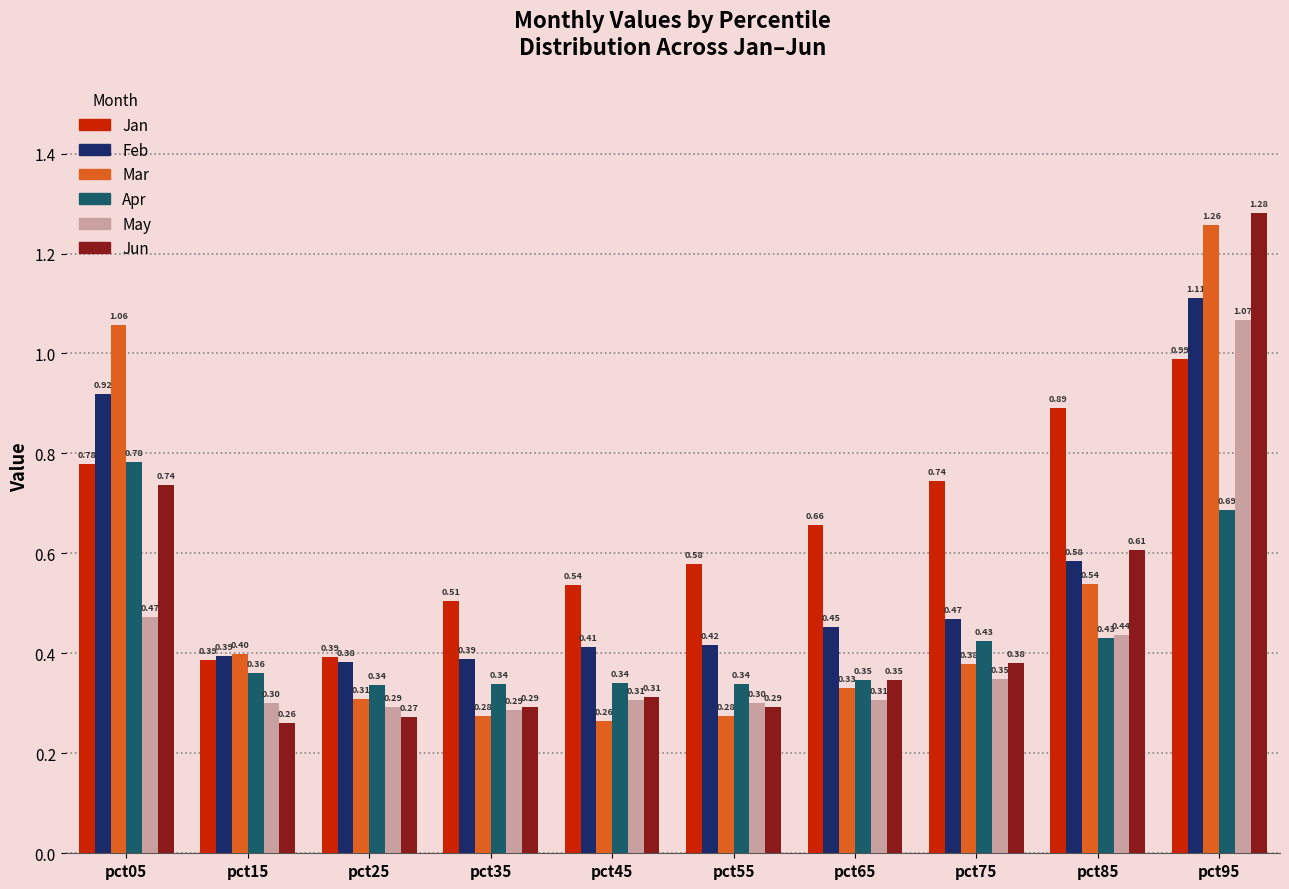

What is the average value of the Apr series?

0.4